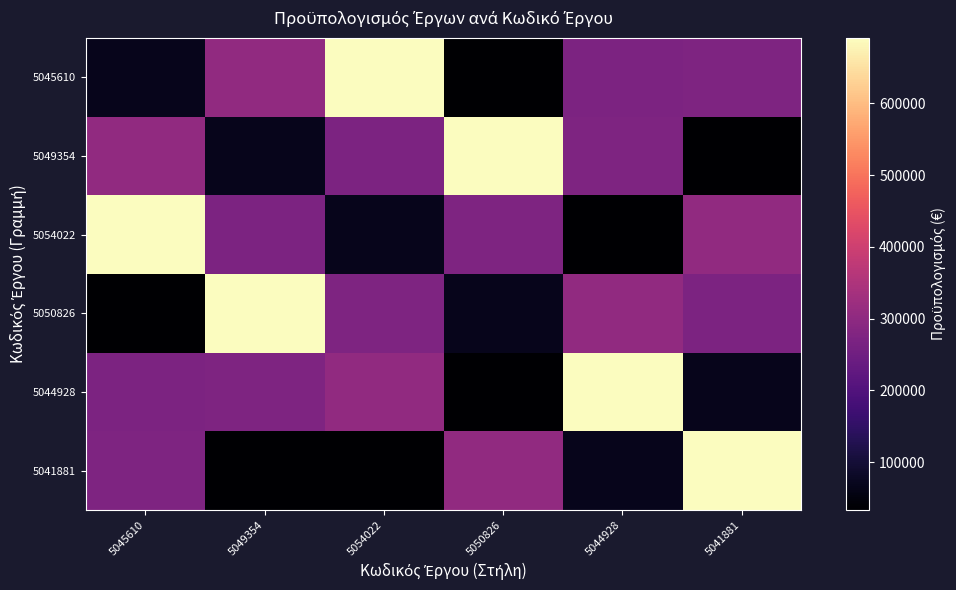

Rank the series at 5049354 from highest to lowest value.

5050826, 5045610, 5044928, 5054022, 5049354, 5041881